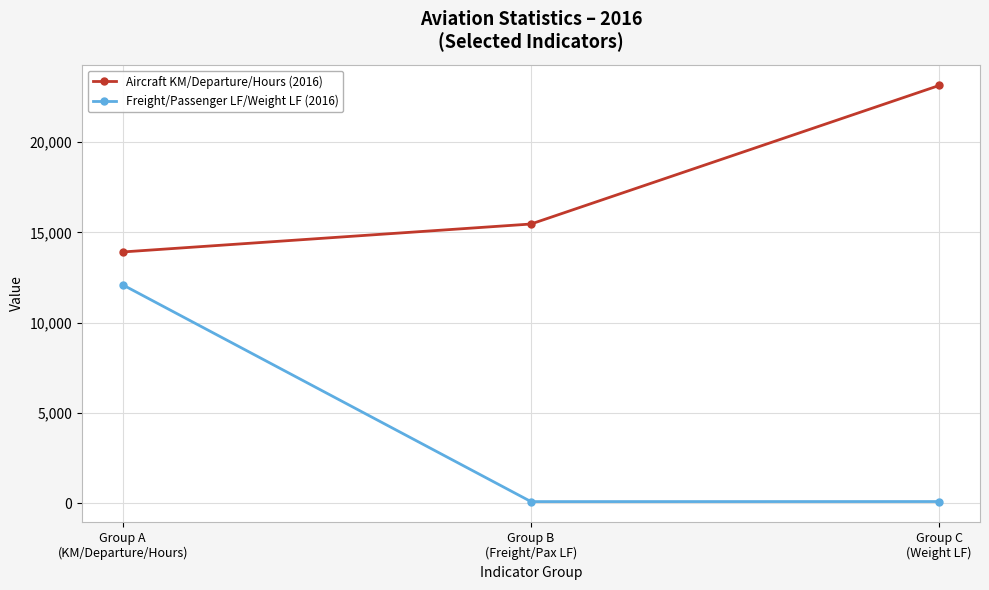

How many data points in Aircraft KM/Departure/Hours (2016) are less than 15462?

1